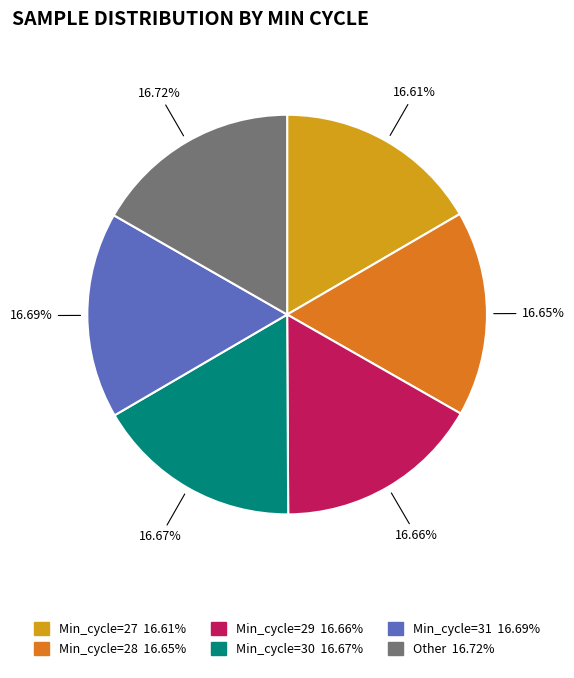

Is there any slice that represents more than half of the pie?

No